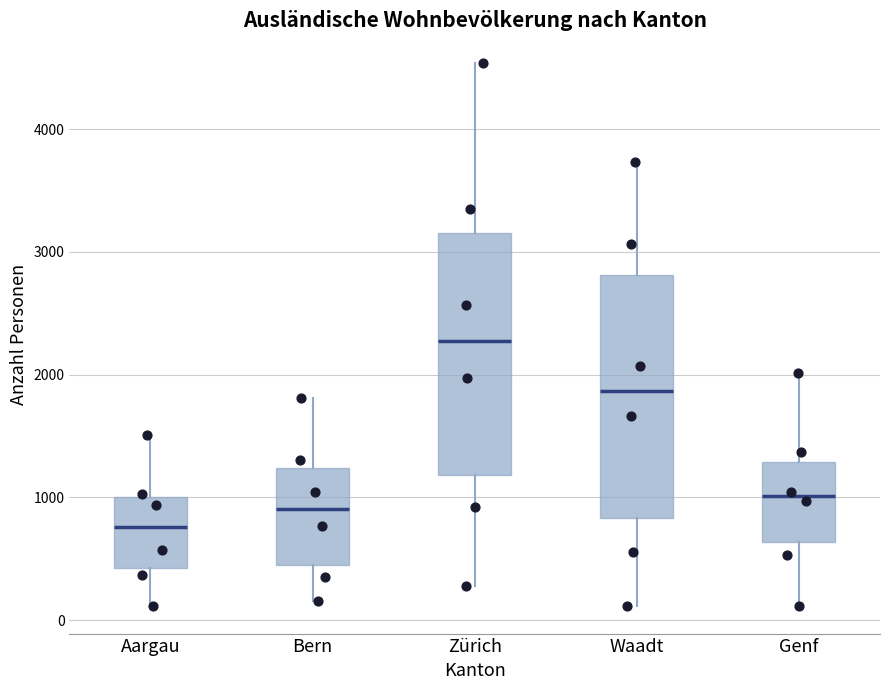

Which box's median line is the lowest?

Aargau